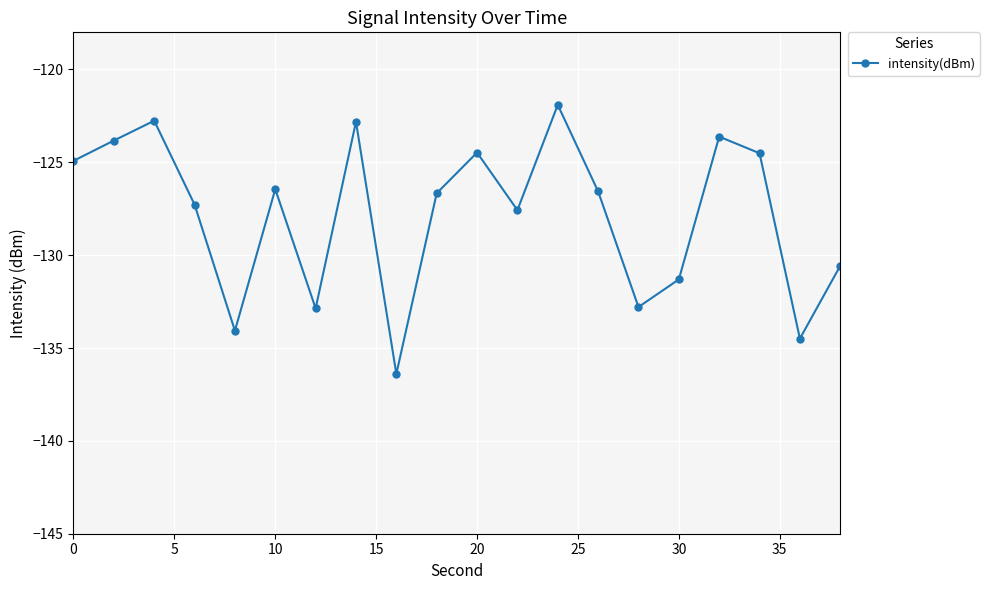

What is the maximum value shown in the chart?

-121.9